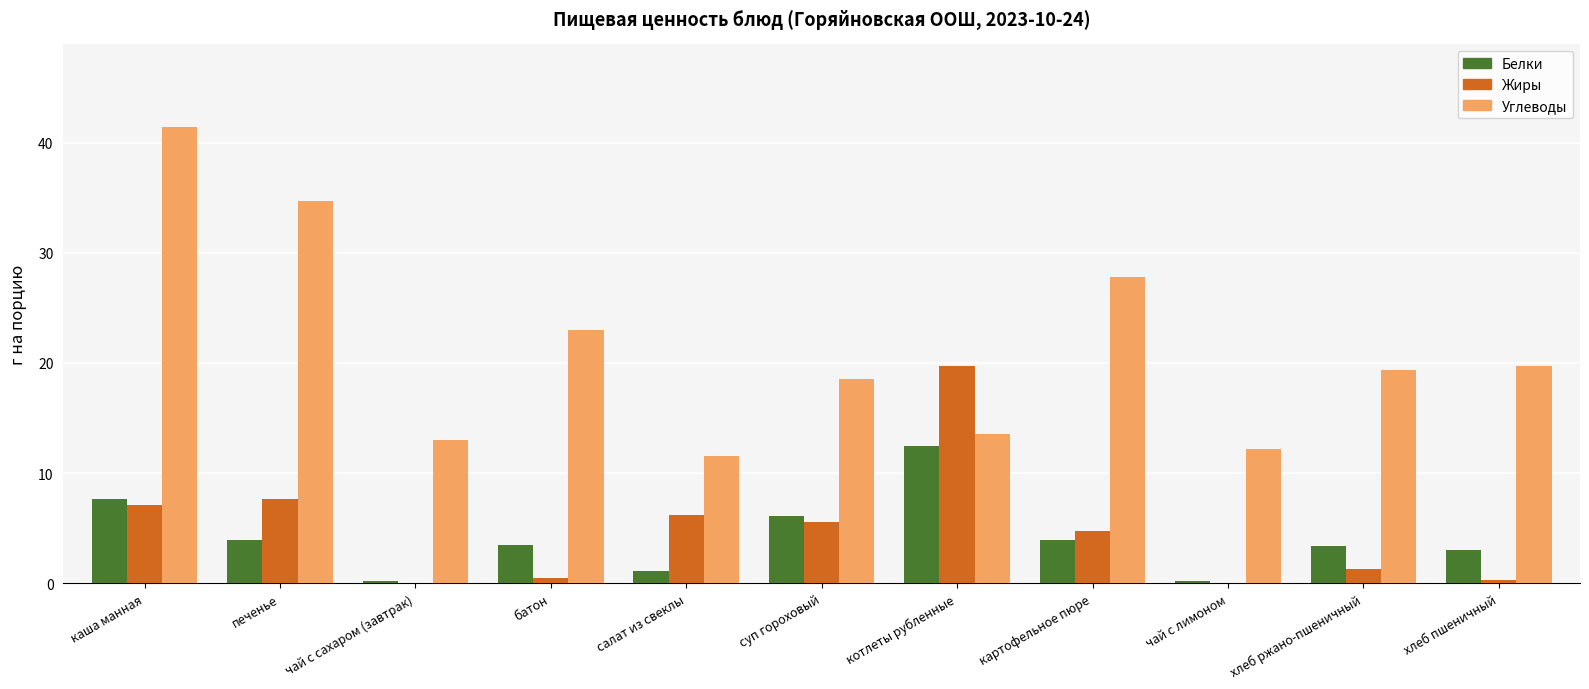

What is the maximum value for Белки?

12.5